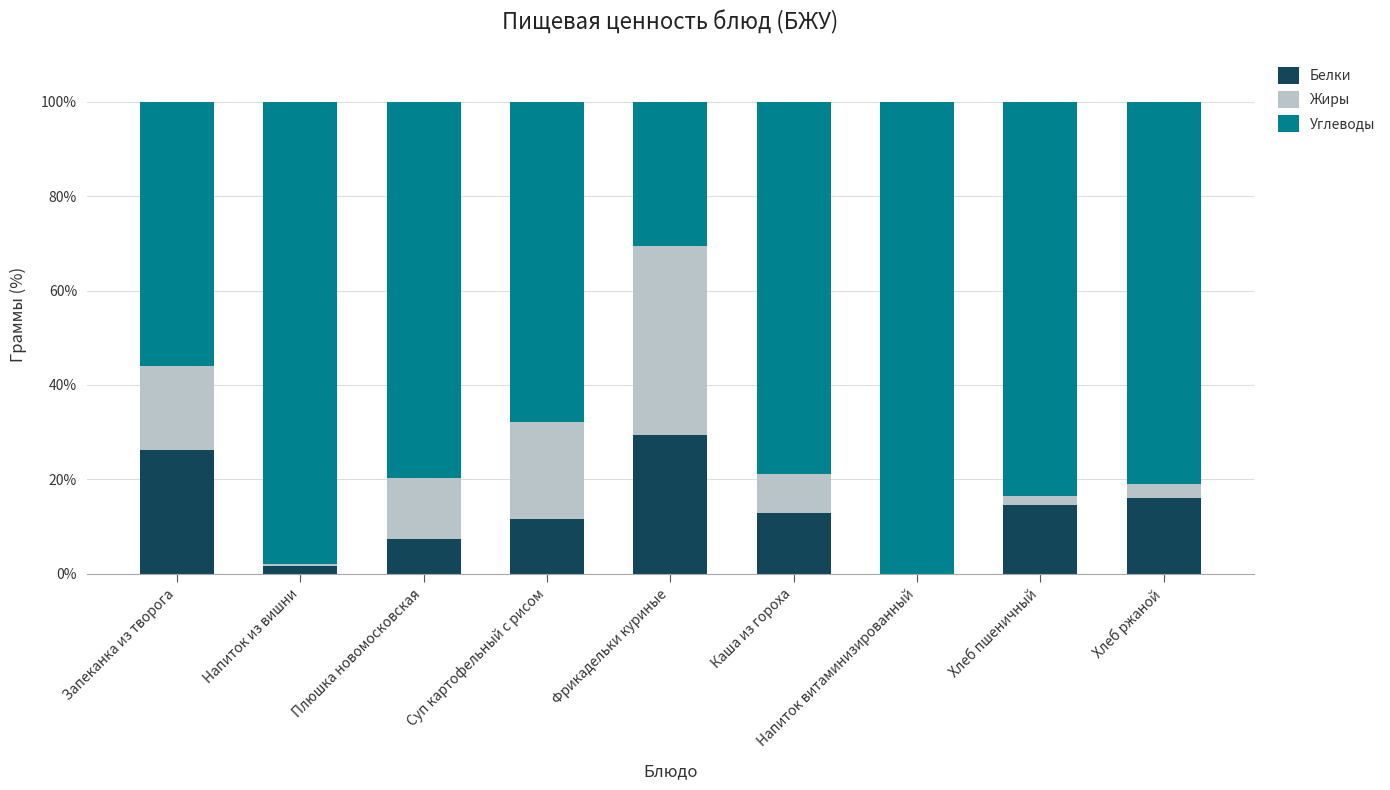

What is the sum of all Белки values?

119.7